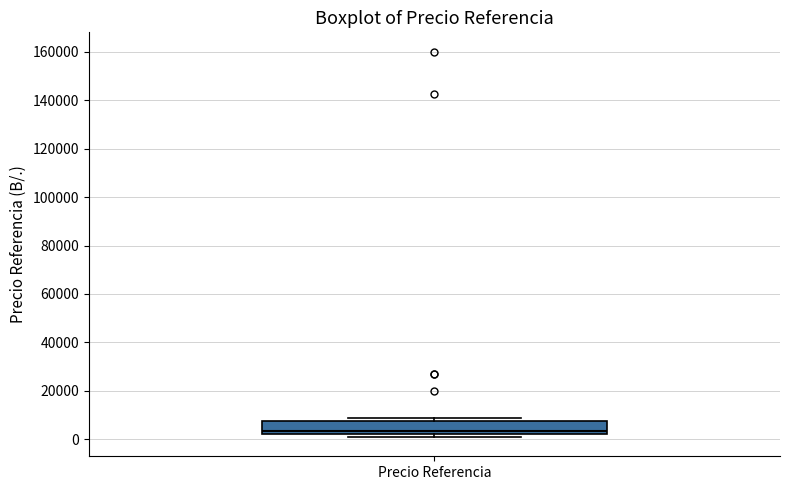

Where is the lower edge of the box for Precio Referencia on the y-axis? The values are not printed on the chart, so give them approximately, as read against the axis.

2000